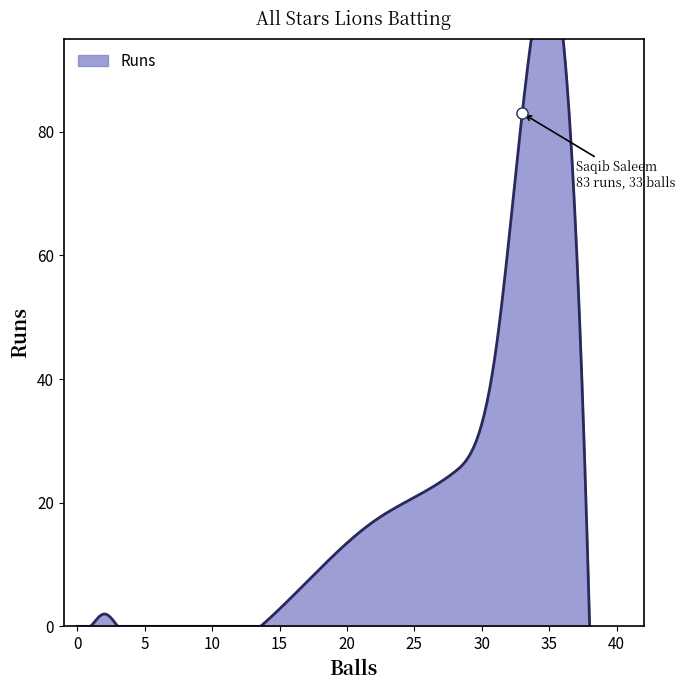

Reading left to right, transcribe all the data shown in this chart.

Runs: Anwar Ahmad=17	Masood Mehmood=44	Nauman Mustafa=0	Hassan Yasin=25	Saqib Saleem=83	Saeed Ahmed=0	Hanan Khan=2	Zahid Shafi=0	Fahad Khan=0	Kishan Panchal=0	Taymoor Khan=0	Shahzad Ahmad Butt=0
Balls: Anwar Ahmad=22	Masood Mehmood=31	Nauman Mustafa=3	Hassan Yasin=28	Saqib Saleem=33	Saeed Ahmed=1	Hanan Khan=2	Zahid Shafi=0	Fahad Khan=0	Kishan Panchal=0	Taymoor Khan=0	Shahzad Ahmad Butt=0